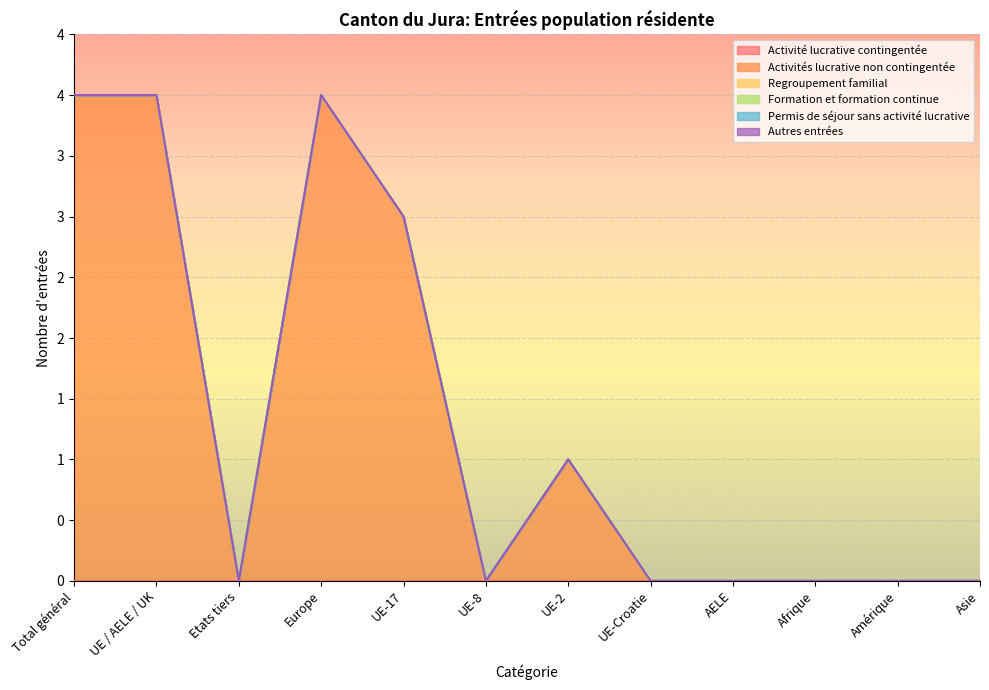

At Europe, list the series in order from largest to smallest.

Activités lucrative non contingentée, Activité lucrative contingentée, Regroupement familial, Formation et formation continue, Permis de séjour sans activité lucrative, Autres entrées